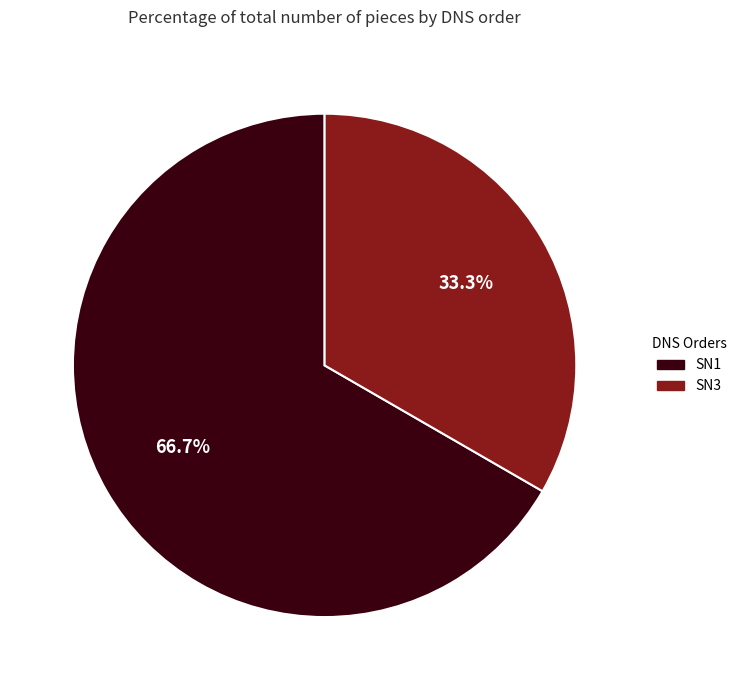

Is the sum of SN3 and SN1 greater than half?

Yes